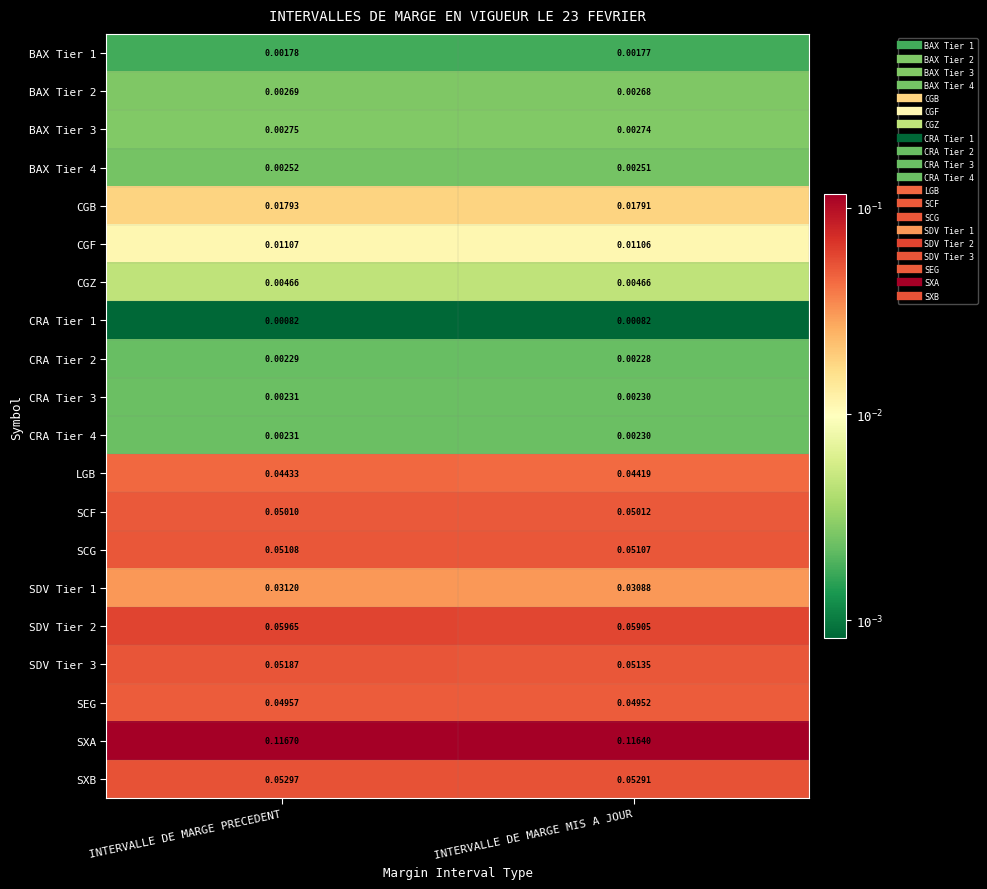

At which category is the sum across all series the highest?

INTERVALLE DE MARGE PRECEDENT